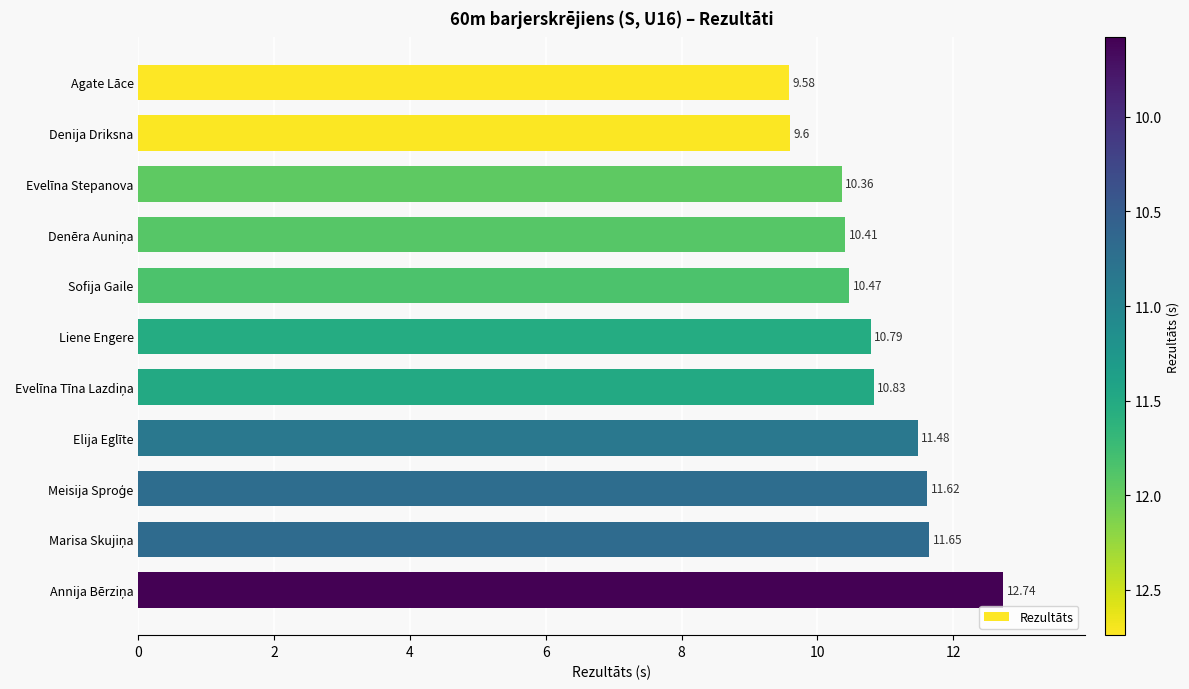

Are the bars horizontal?

Yes